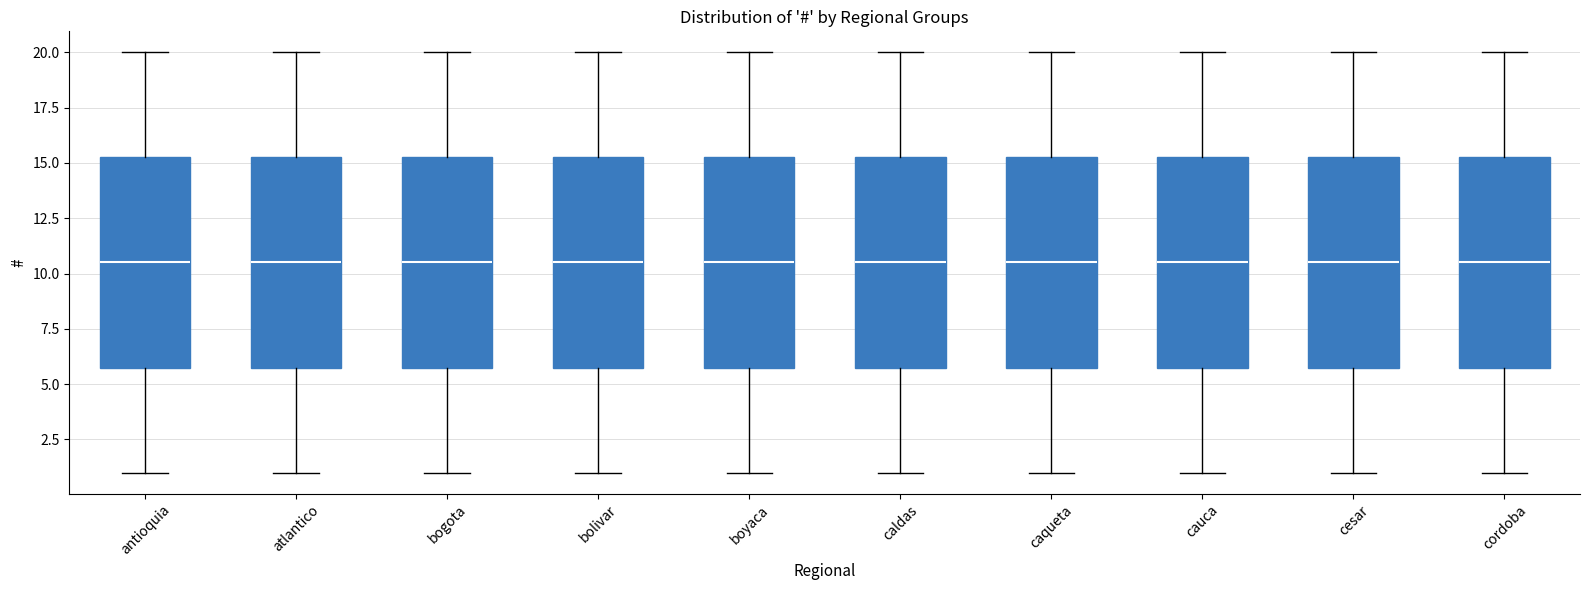

Where does the lower whisker of the box for cesar end on the y-axis? The values are not printed on the chart, so give them approximately, as read against the axis.

1.0